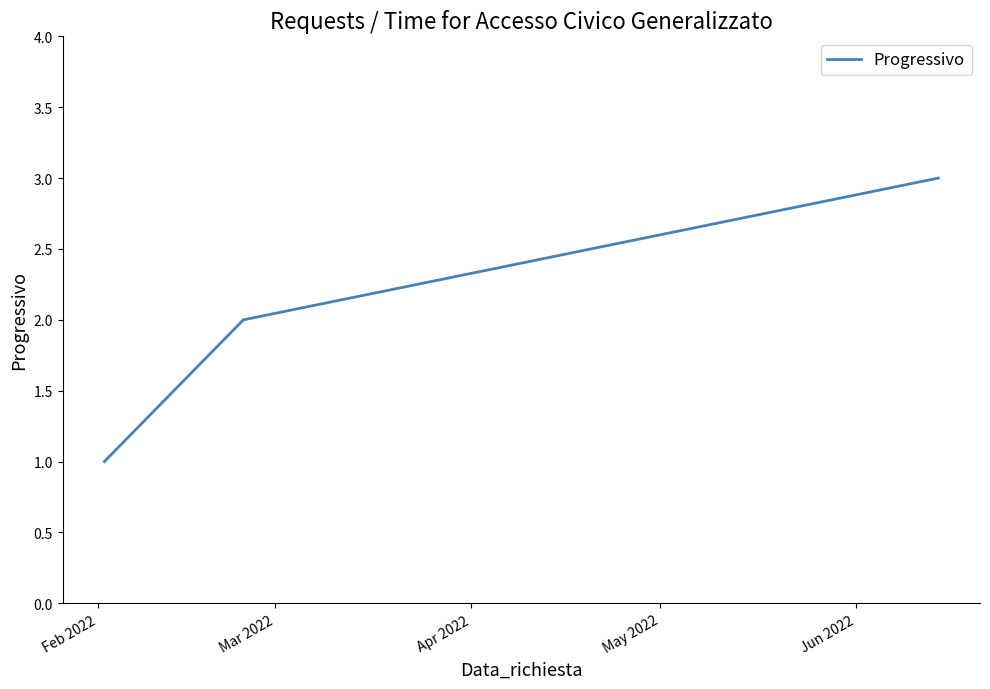

What is the maximum value shown in the chart?

3